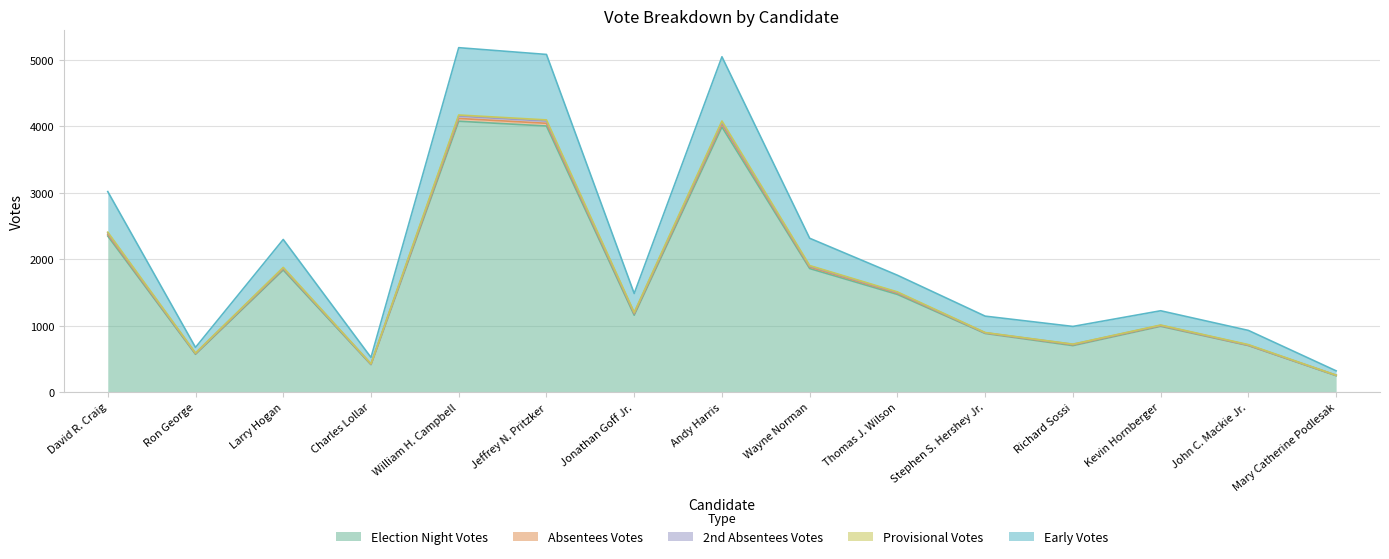

True or false: Provisional Votes and Early Votes intersect in this chart.

False